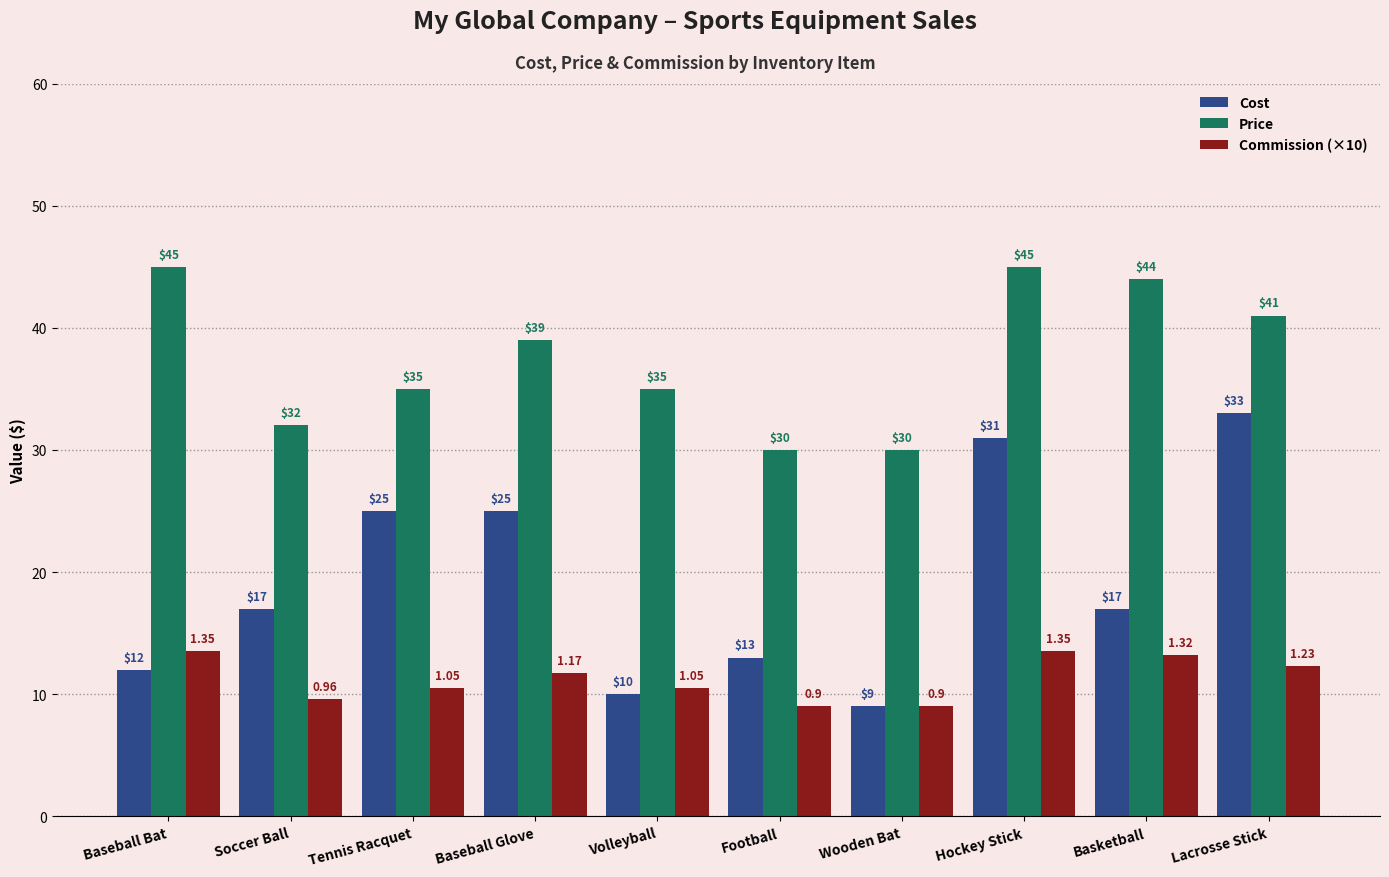

What is the spread (max minus min) of values at Baseball Glove?

27.3